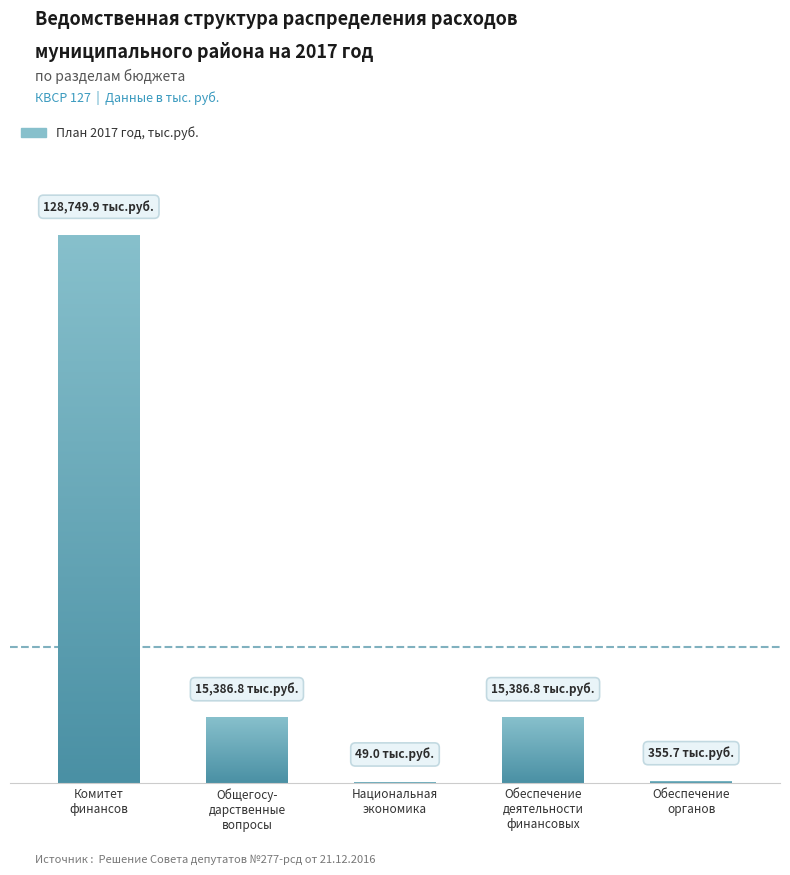

Rank the categories by value from highest to lowest.

Комитет финансов, ОБЩЕГОСУДАРСТВЕННЫЕ ВОПРОСЫ, Обеспечение деятельности финансовых, Обеспечение деятельности органов, НАЦИОНАЛЬНАЯ ЭКОНОМИКА